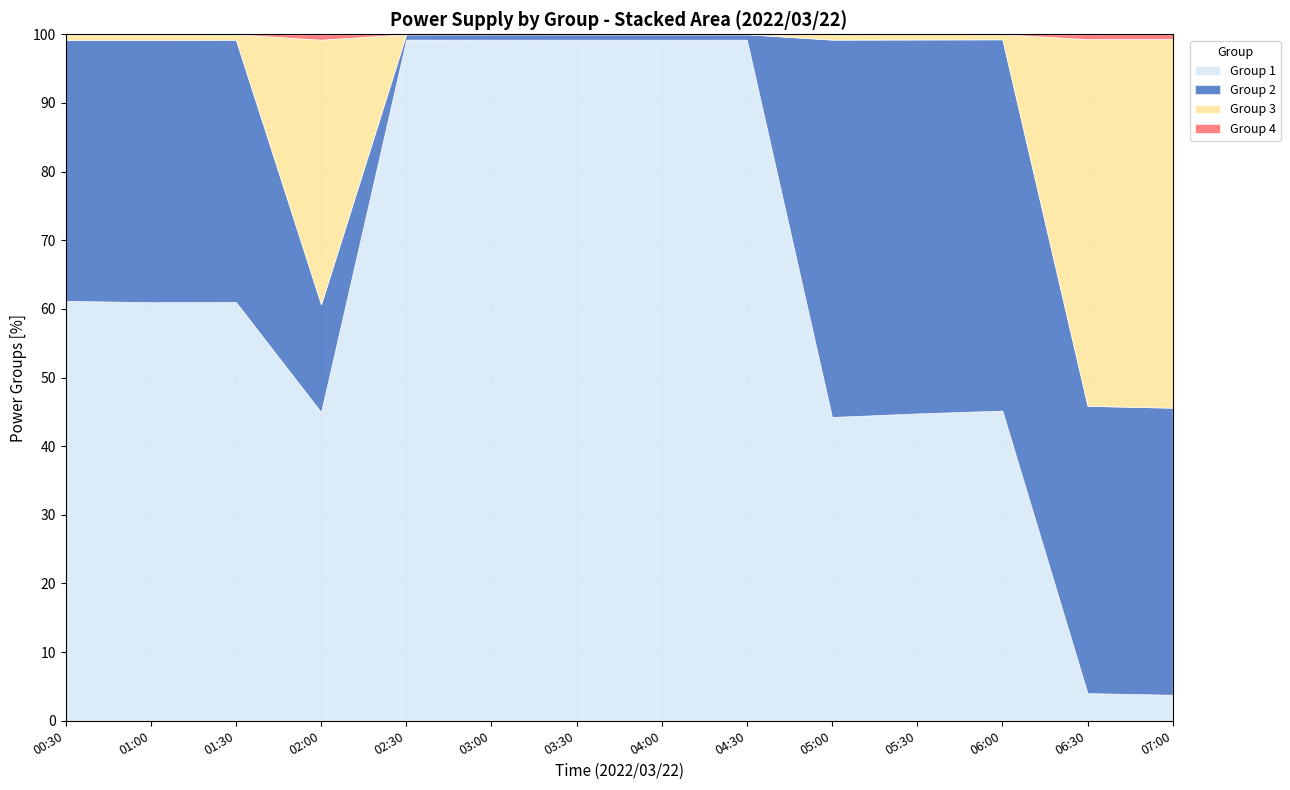

Reading left to right, what are all the values shown in this chart?

Group1_Total(MW): 53406.7	52246.9	52368.2	38962.5	87442.8	88738.5	89951.5	90658.5	91875.4	41128.6	42420.5	43418.8	4054.0	3926.0
Group2_Total(MW): 33178.0	32750.4	32789.4	13576.8	682.0	697.0	712.0	720.0	727.0	51079.4	51601.7	51966.9	42093.3	43300.8
Group3_Total(MW): 715.0	692.0	684.0	33404.8	0.0	0.0	0.0	0.0	0.0	726.0	721.0	708.0	53744.5	55616.3
Group4_Total(MW): 0.0	0.0	0.0	677.0	0.0	0.0	0.0	0.0	0.0	0.0	0.0	0.0	707.0	724.0